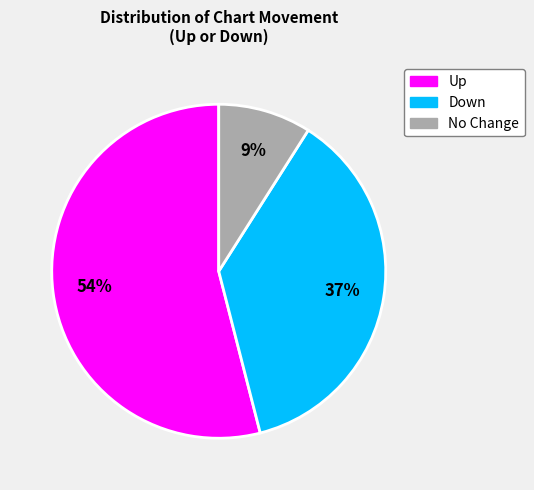

Is it true that Up is 54% of the pie?

True